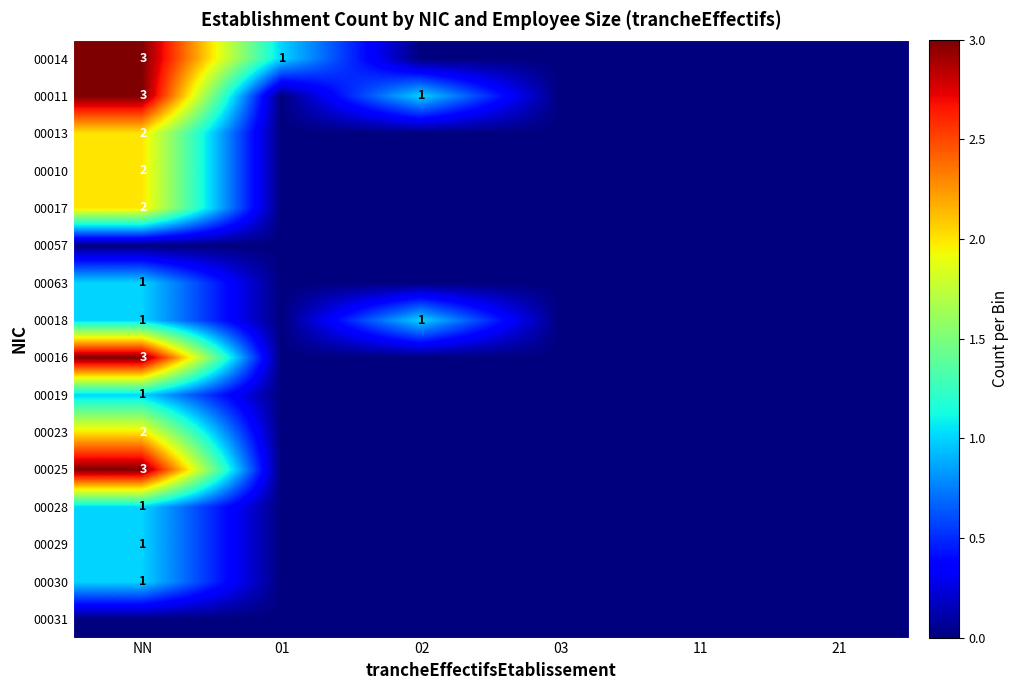

The value of 00014 at 01 is 2. True or false?

False